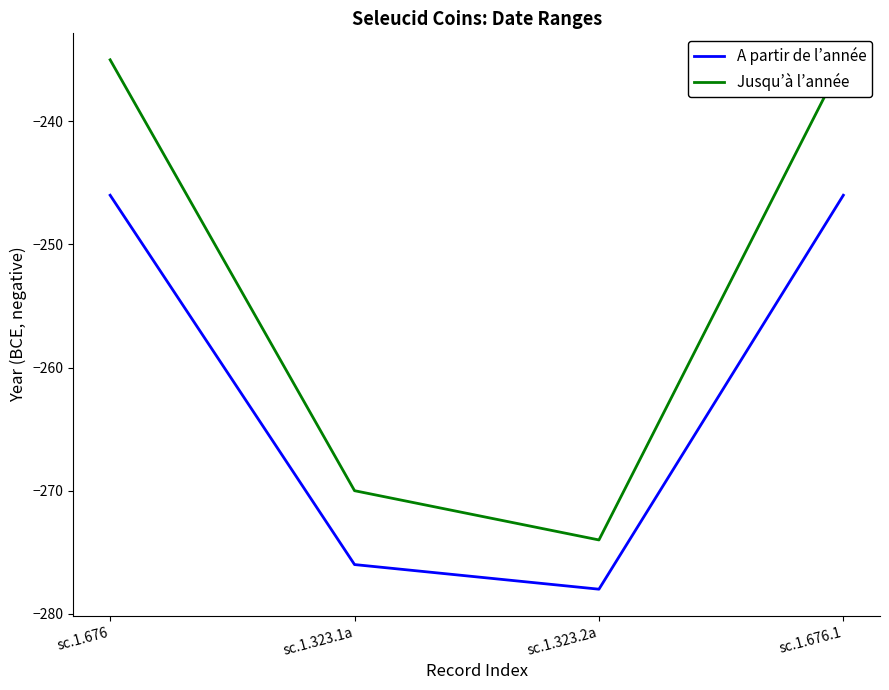

Where is the first local minimum for A partir de l’année?

sc.1.323.2a